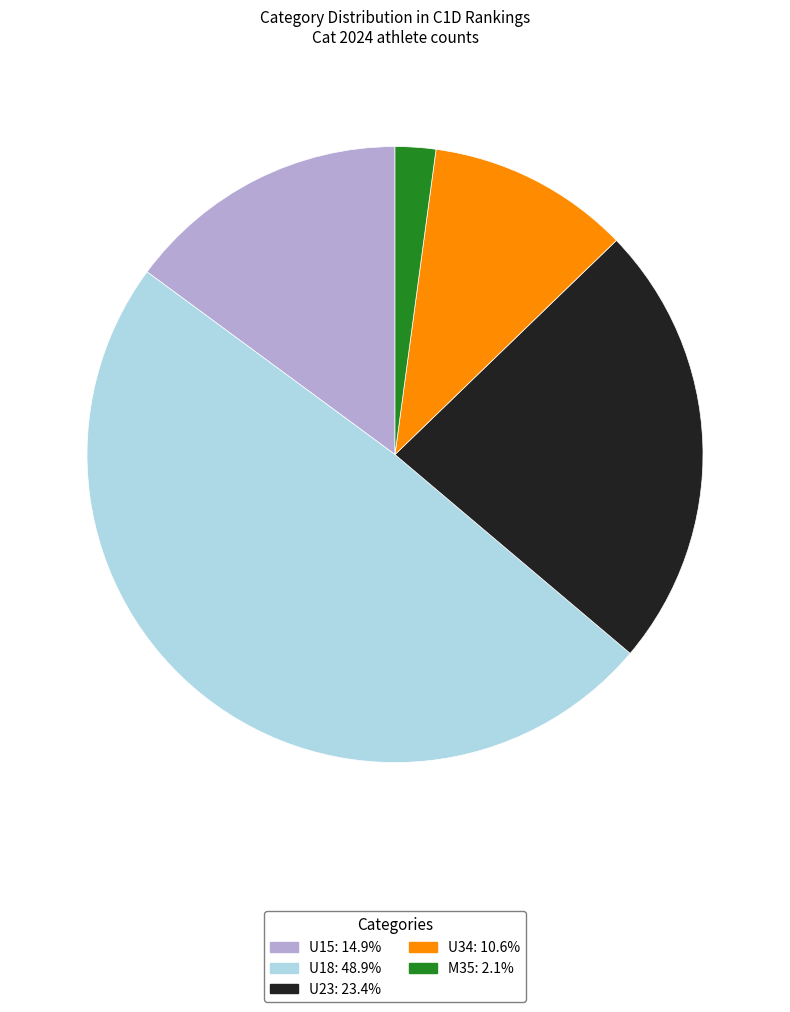

What is the smallest slice in the pie chart?

M35